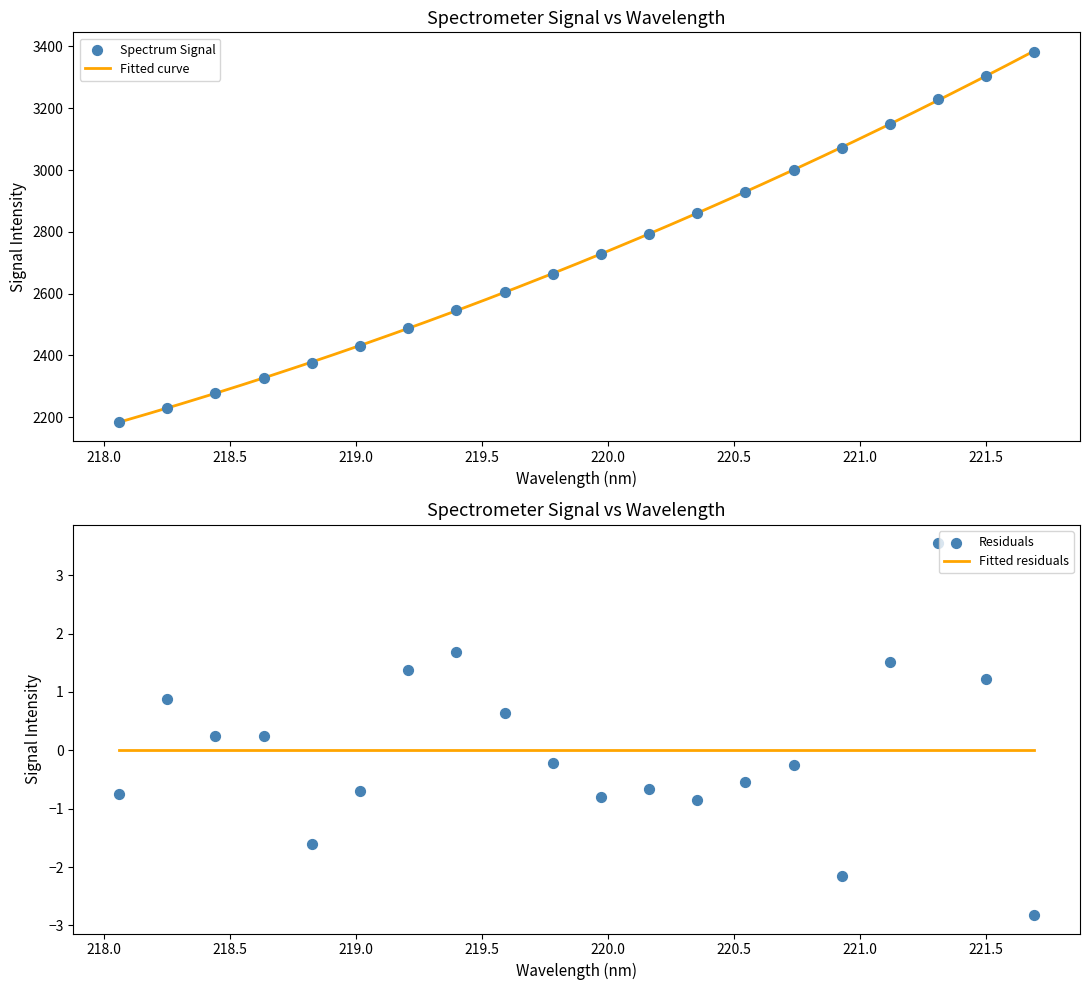

What is the minimum value for Fitted curve?

2184.0